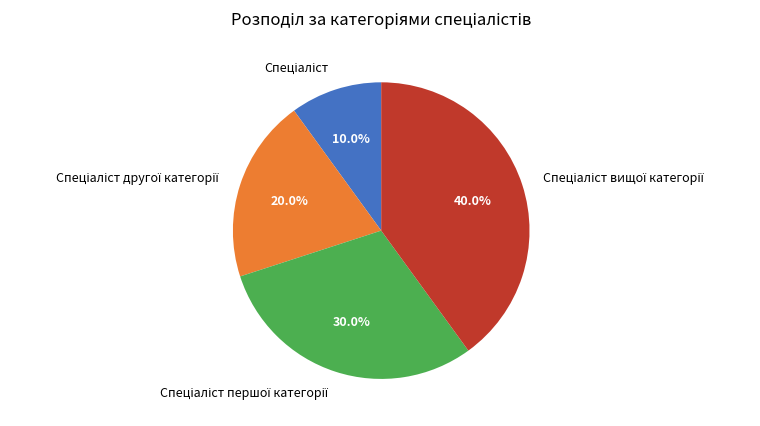

How many slices are in this pie chart?

4